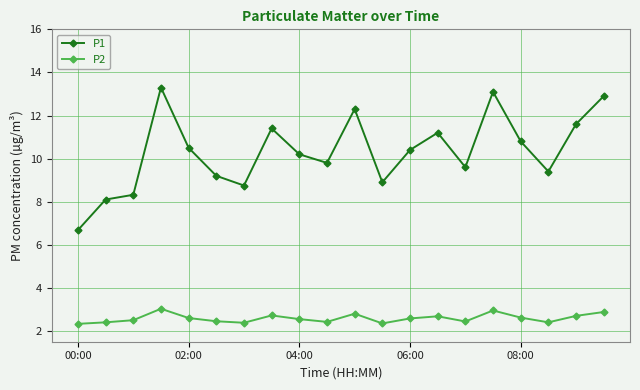

Which series has the largest total across all categories?

P1